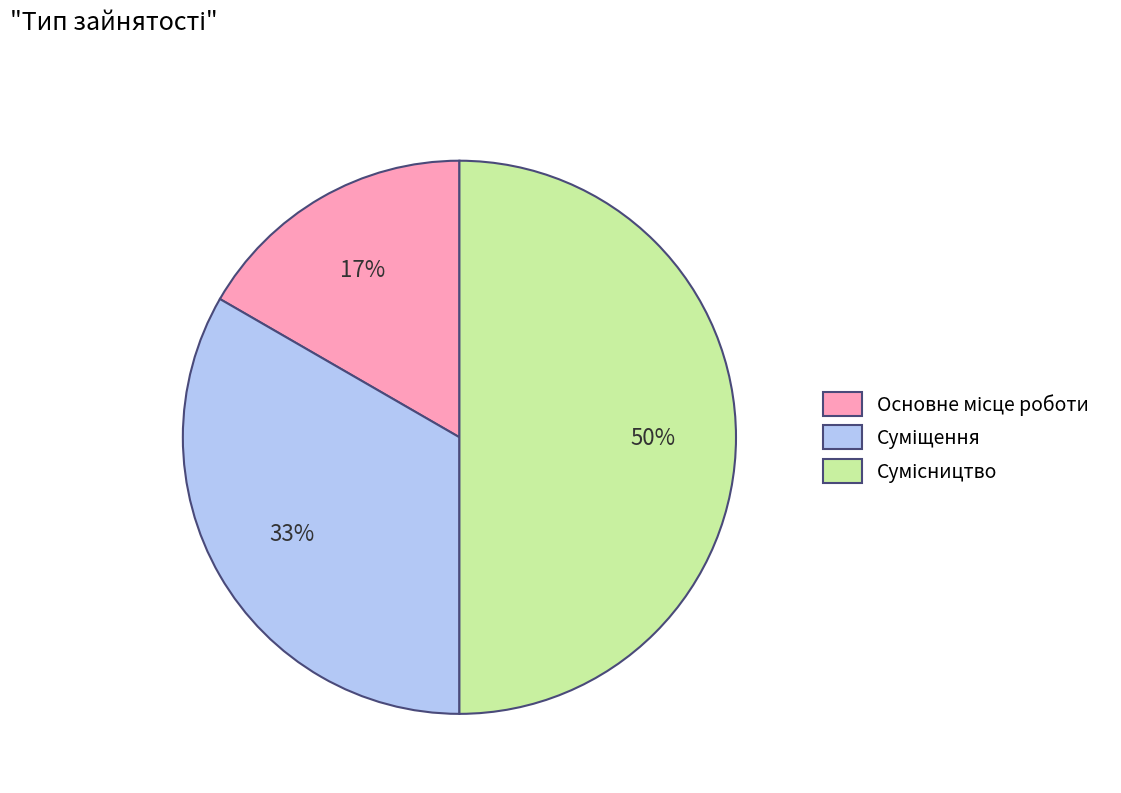

To the nearest percent, what is the average slice percentage?

33%